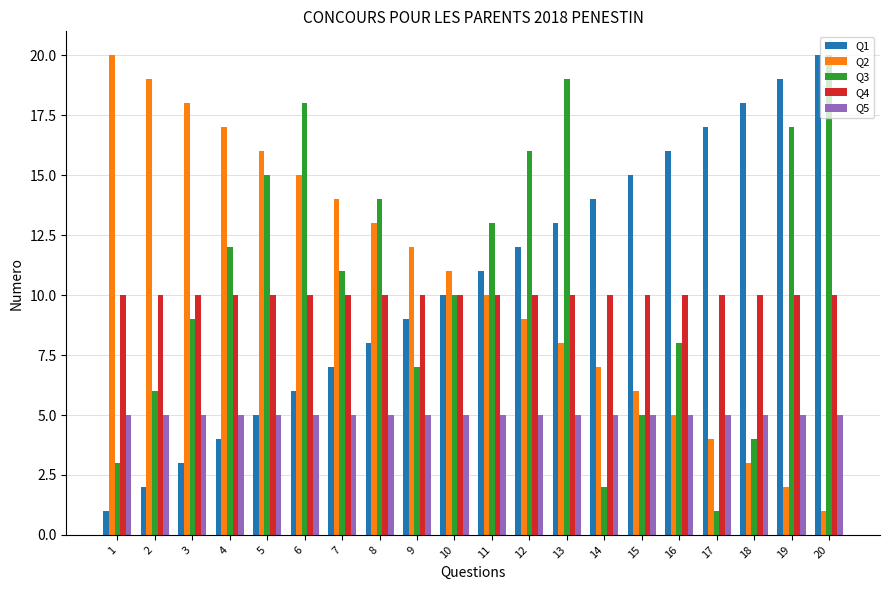

What is the sum of the Q5 values at 8 and 9?

10